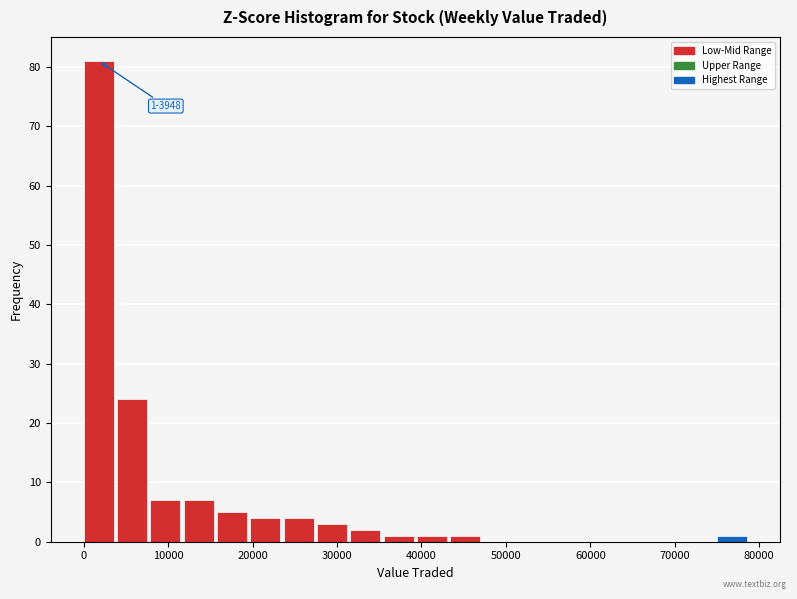

Around what value on the x-axis is the tallest bar? Give the approximate position of its centre, as read against the axis.

2000